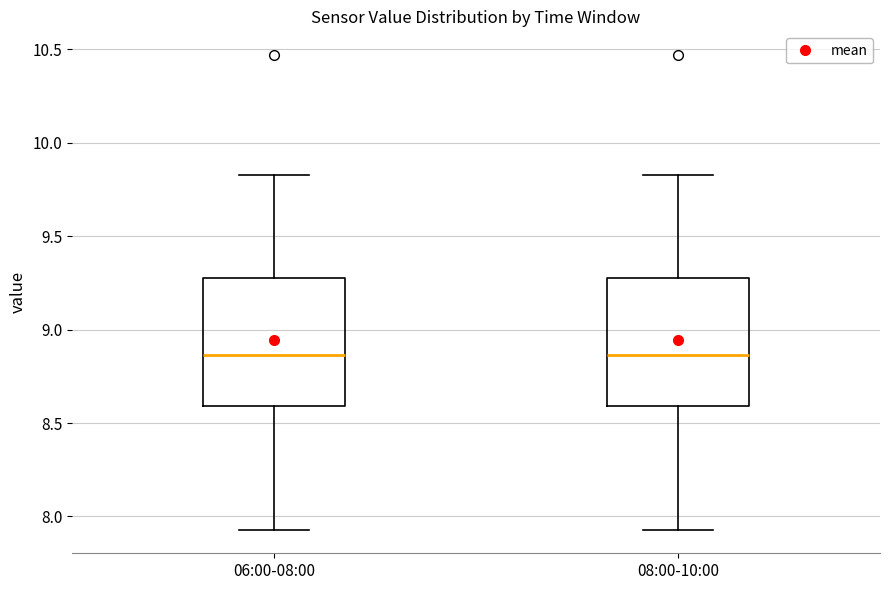

Reading left to right, read every box against the y-axis: the position of its median line, the range the box covers, and the ends of its whiskers. The values are not printed on the chart, so give them approximately, as read against the axis.

06:00-08:00: median 8.85, box 8.60 to 9.30, whiskers 7.95 to 9.85
08:00-10:00: median 8.85, box 8.60 to 9.30, whiskers 7.95 to 9.85